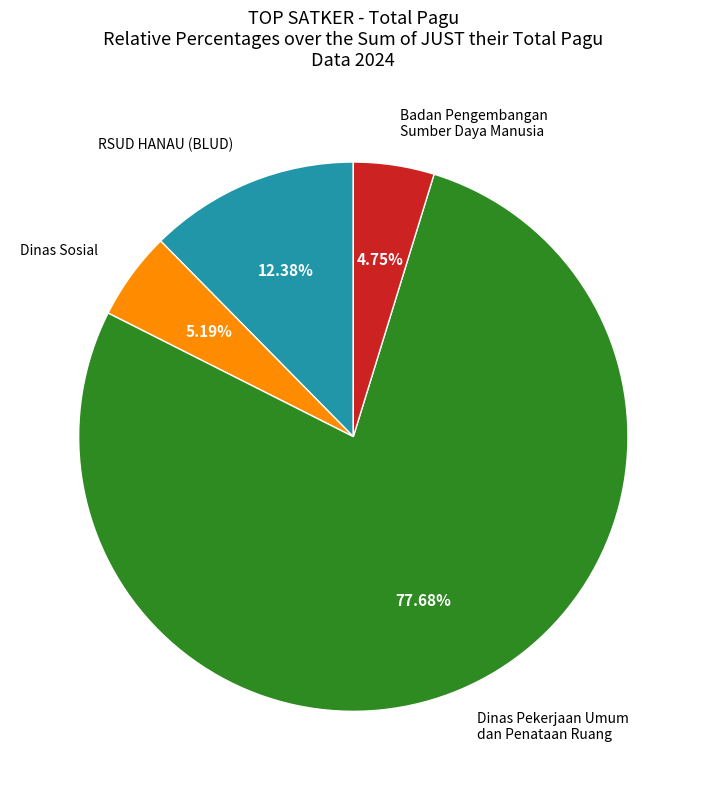

Does any single category account for the majority?

Yes